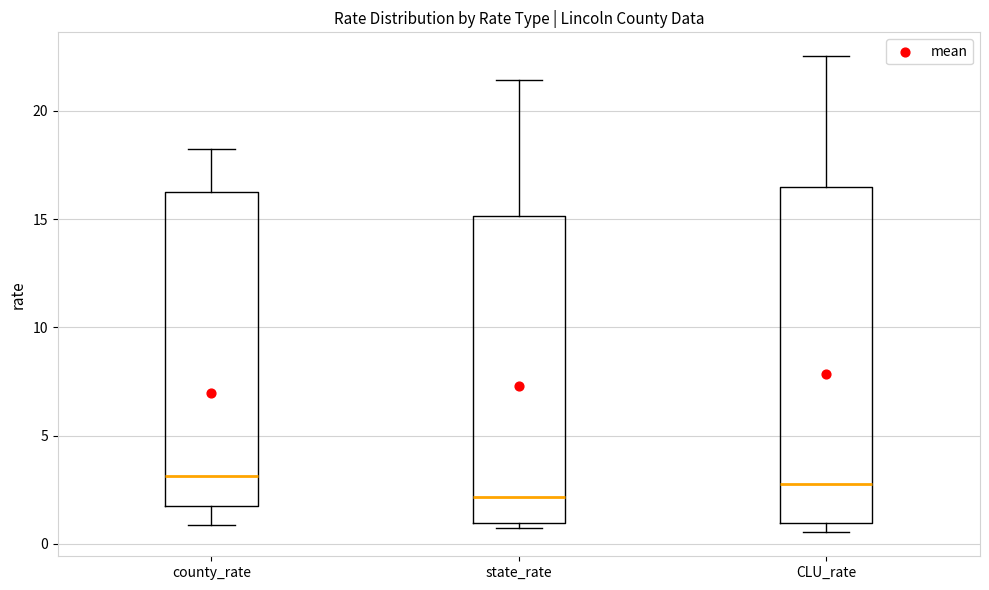

Where is the upper edge of the box for county_rate on the y-axis? The values are not printed on the chart, so give them approximately, as read against the axis.

16.5